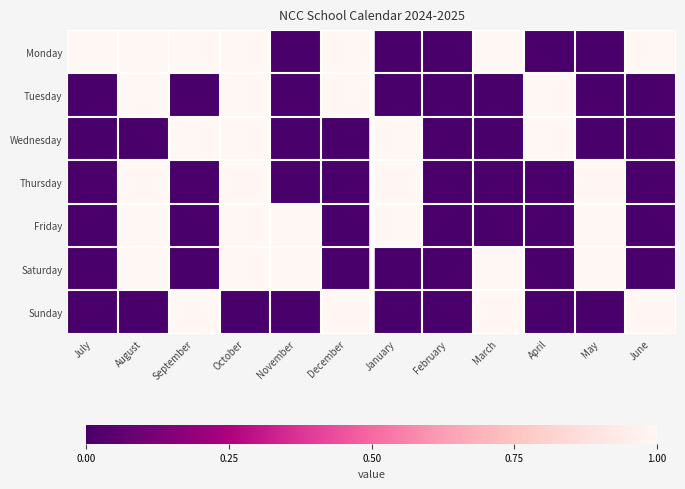

List the series in order of their peak value, highest first.

Monday, Tuesday, Wednesday, Thursday, Friday, Saturday, Sunday